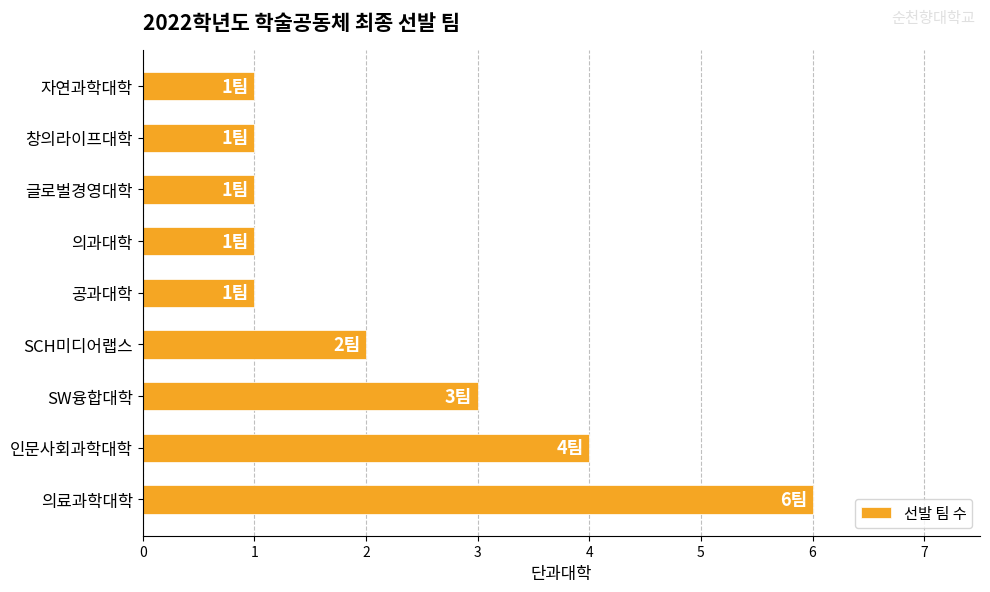

Count the values in the range 1 to 3.

7